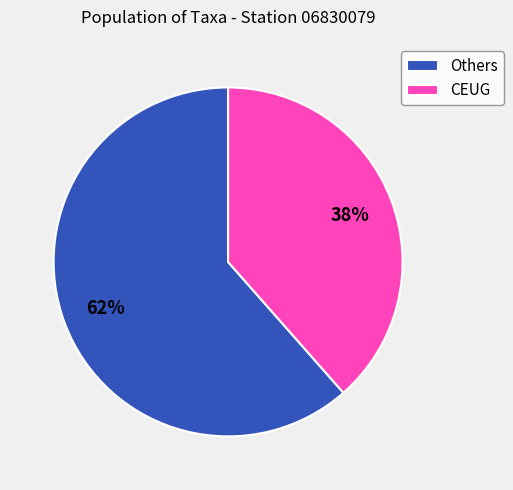

To the nearest percent, what is the combined percentage of CEUG and Others?

100%